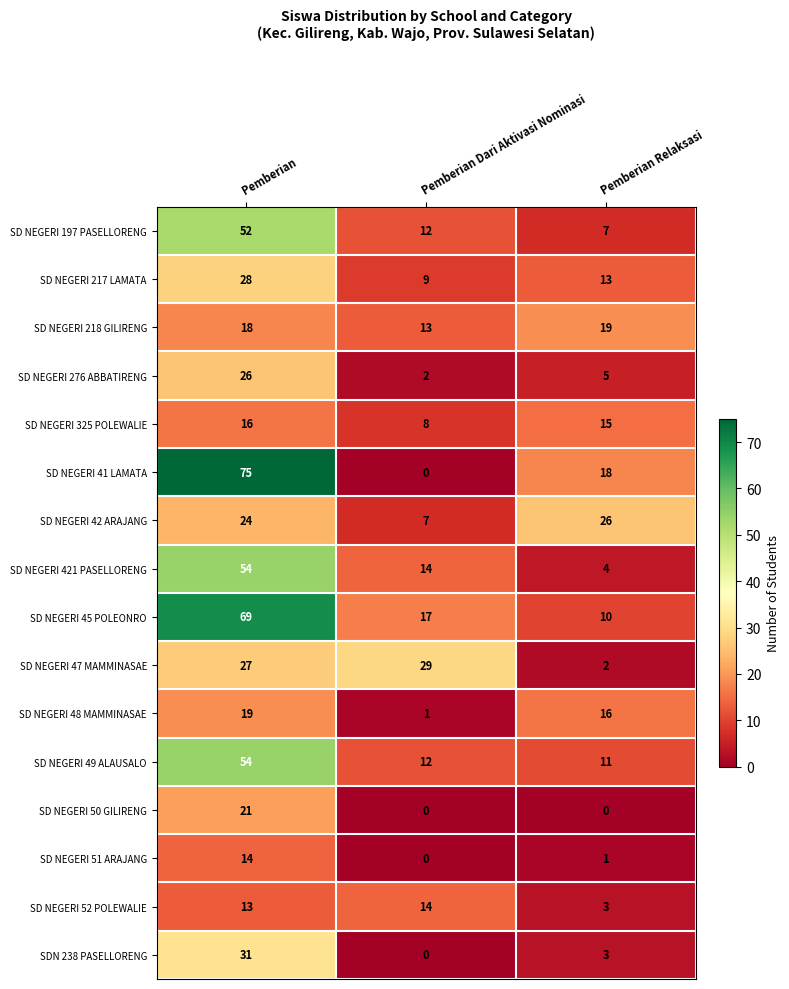

How many series are shown in this chart?

16